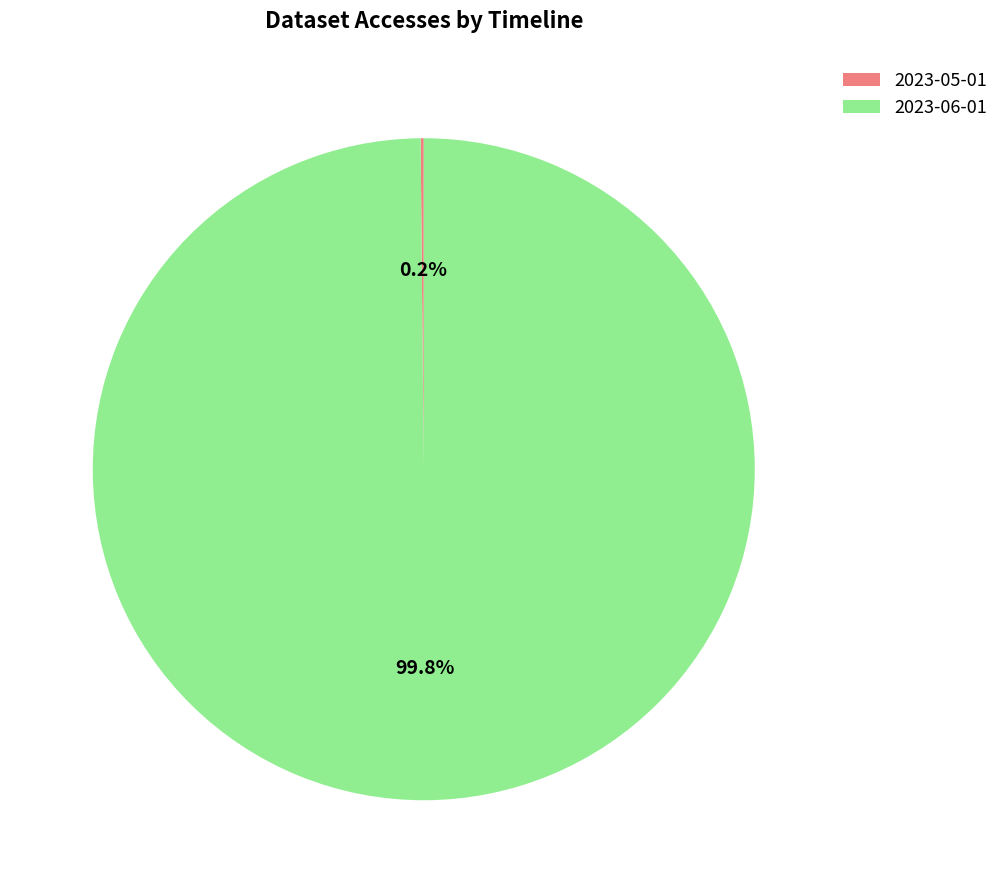

Does 2023-06-01 represent more than half of the total?

Yes